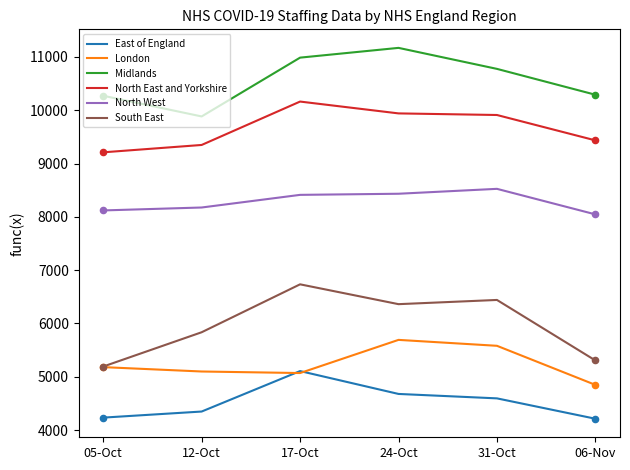

Is the value of South East at 17-Oct greater than the value of Midlands at 31-Oct?

No